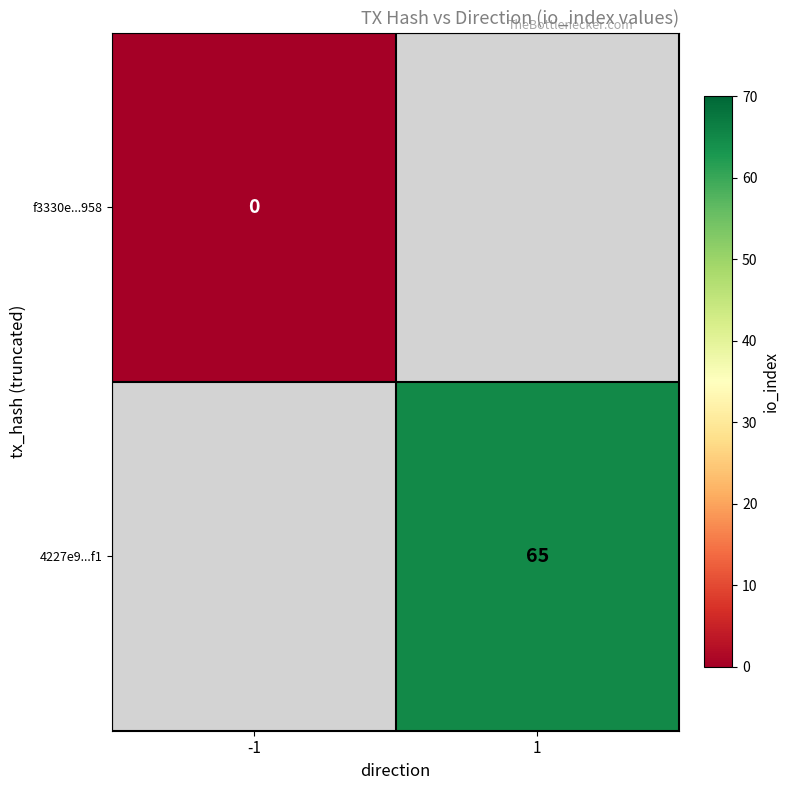

At how many categories does at least one series exceed 51?

1